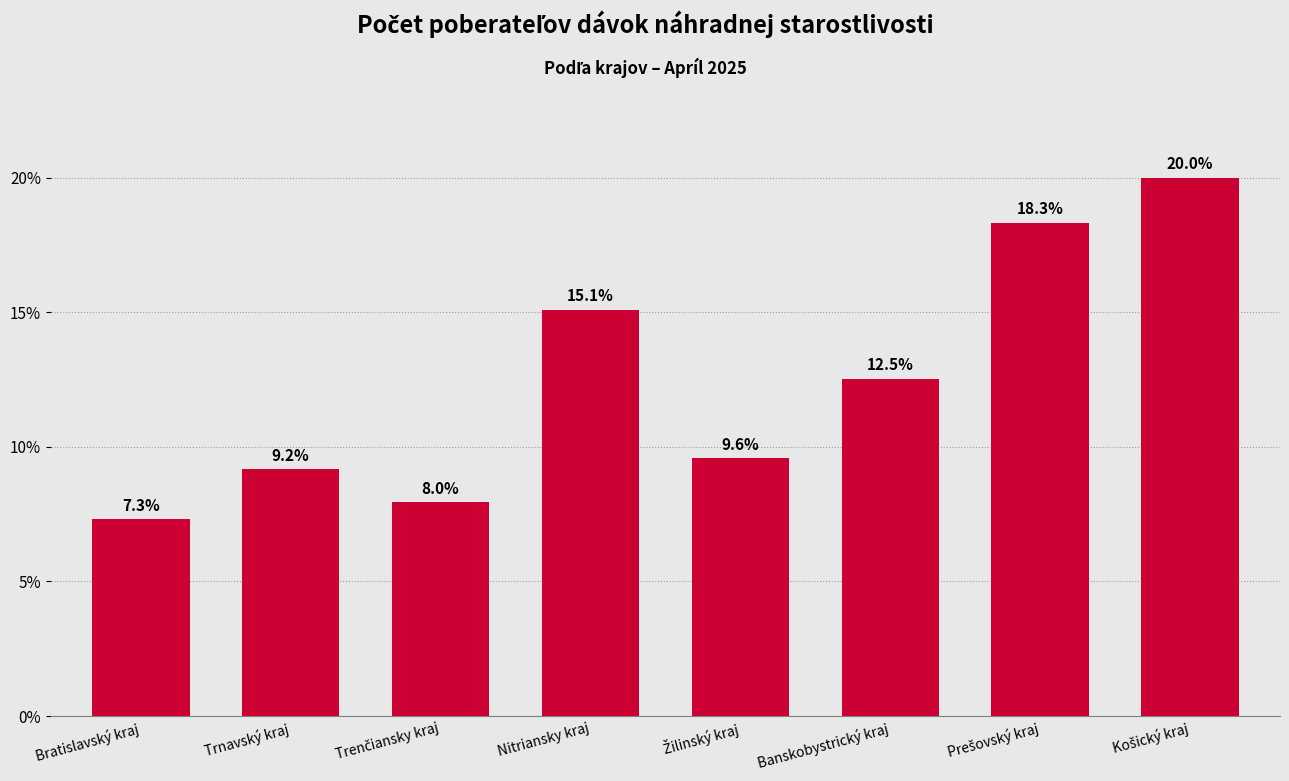

Reading left to right, extract all data points from this chart.

7.3	9.2	8.0	15.1	9.6	12.5	18.3	20.0